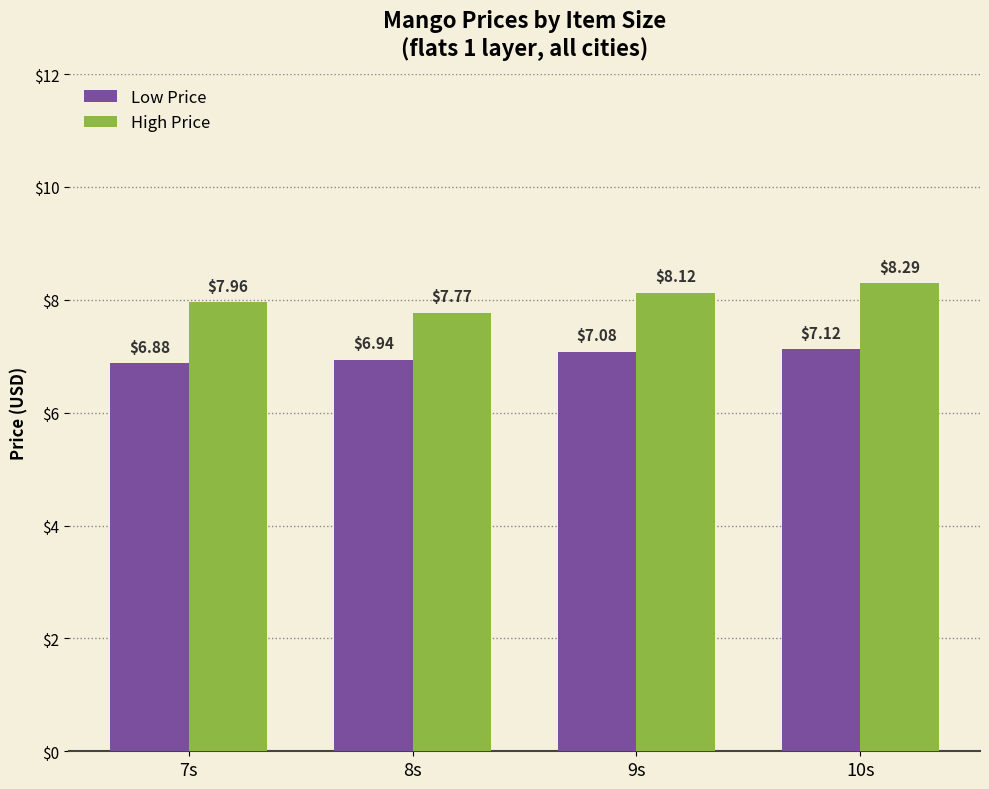

Which series changed the most between 7s and 10s?

High Price